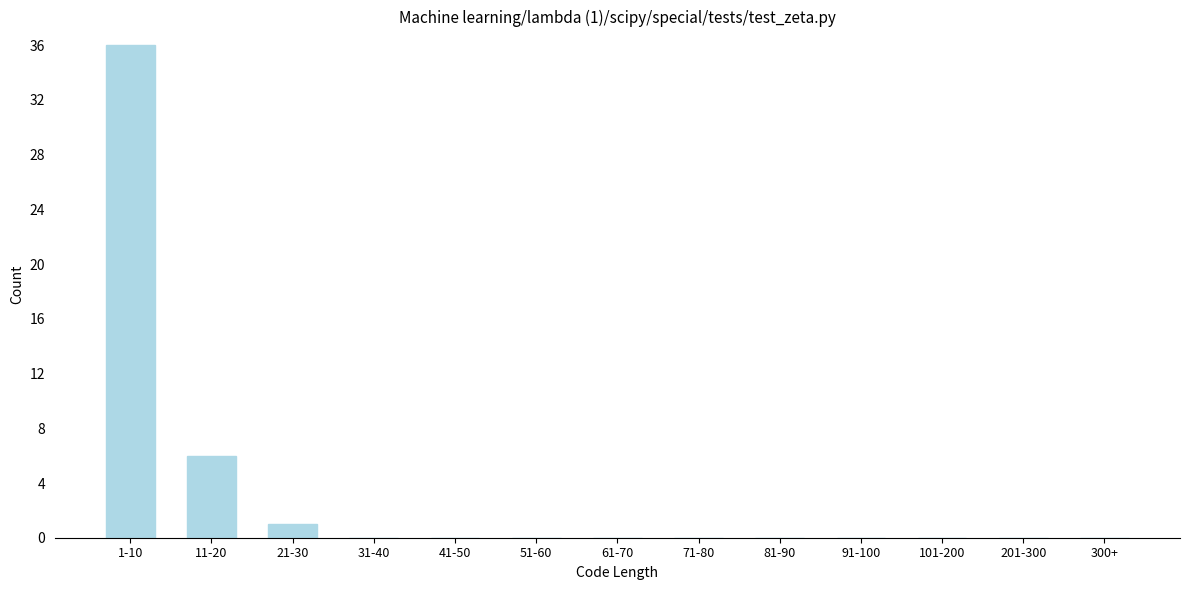

Reading left to right, what are all the values shown in this chart?

1-10=36	11-20=6	21-30=1	31-40=0	41-50=0	51-60=0	61-70=0	71-80=0	81-90=0	91-100=0	101-200=0	201-300=0	300+=0